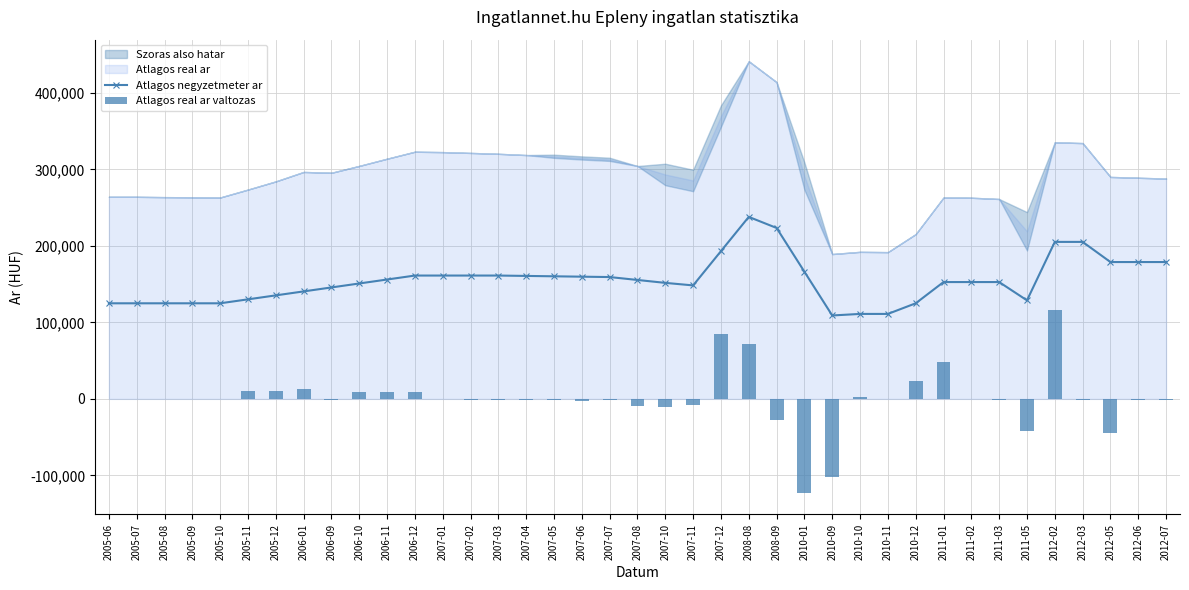

What is the difference between the second highest and second lowest values in the Atlagos real ar valtozas series?

186076